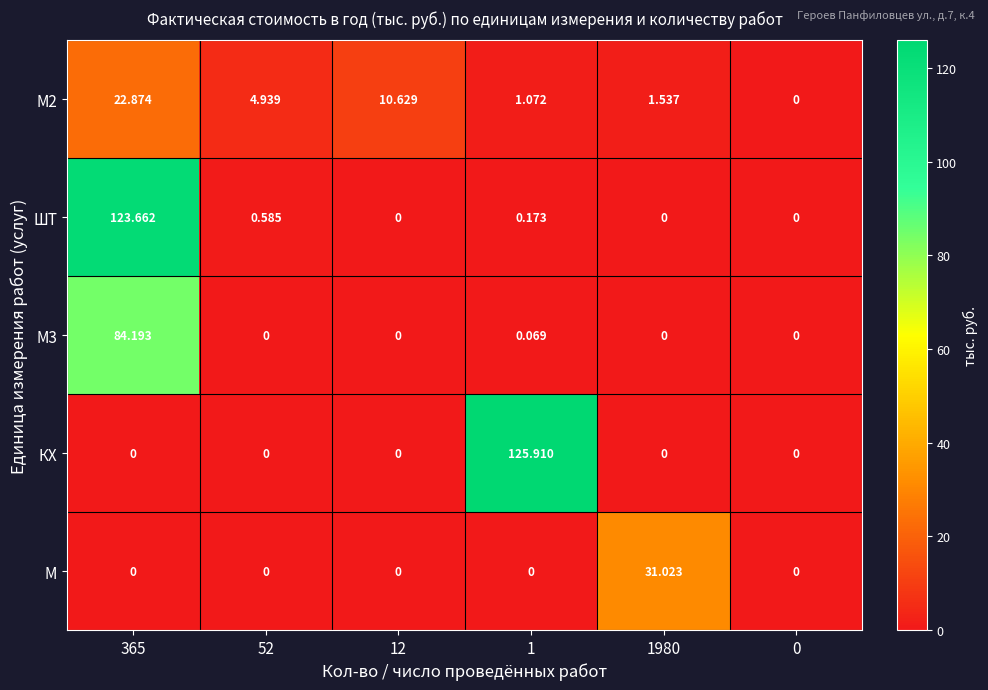

Which series has the largest range (max minus min)?

КХ